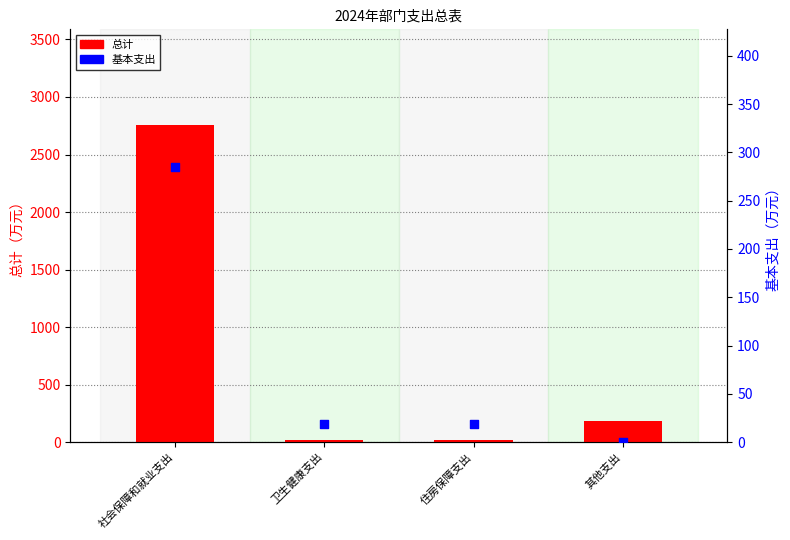

At which category is the sum across all series the highest?

社会保障和就业支出